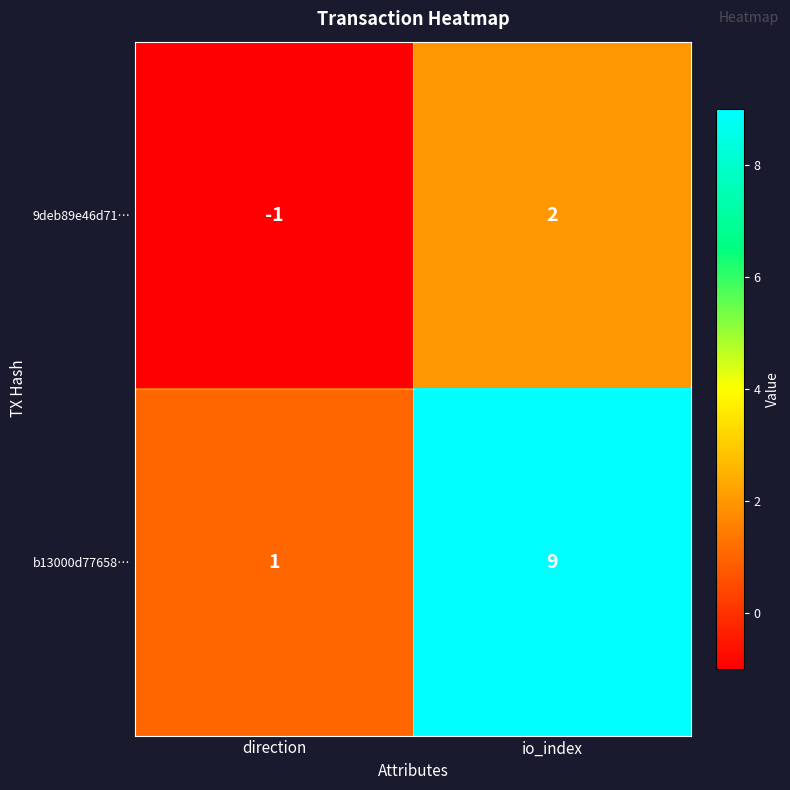

At which label is 9deb89e46d71… closest to 0?

direction